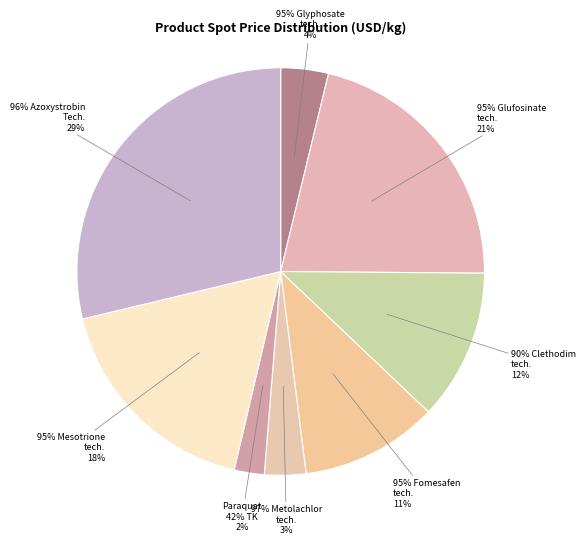

What percentage is the 90% Clethodim technical slice, to the nearest percent?

12%